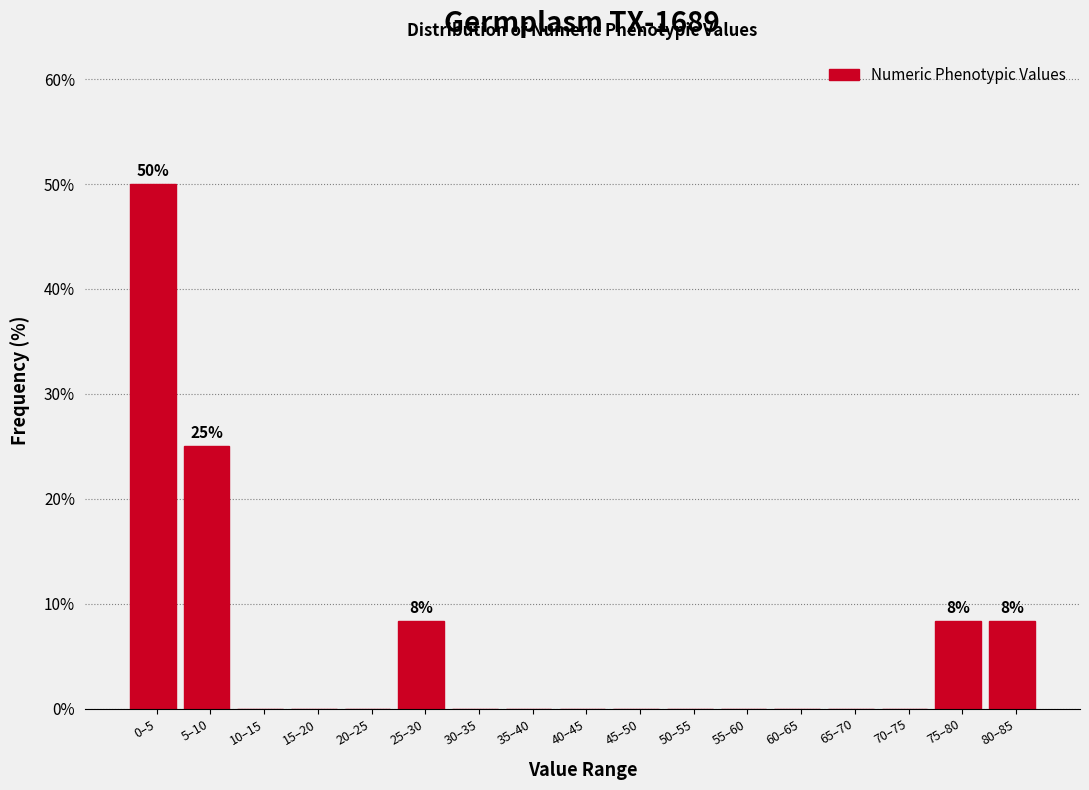

Reading left to right, transcribe all the data shown in this chart.

0–5=50.0	5–10=25.0	10–15=0.0	15–20=0.0	20–25=0.0	25–30=8.3	30–35=0.0	35–40=0.0	40–45=0.0	45–50=0.0	50–55=0.0	55–60=0.0	60–65=0.0	65–70=0.0	70–75=0.0	75–80=8.3	80–85=8.3